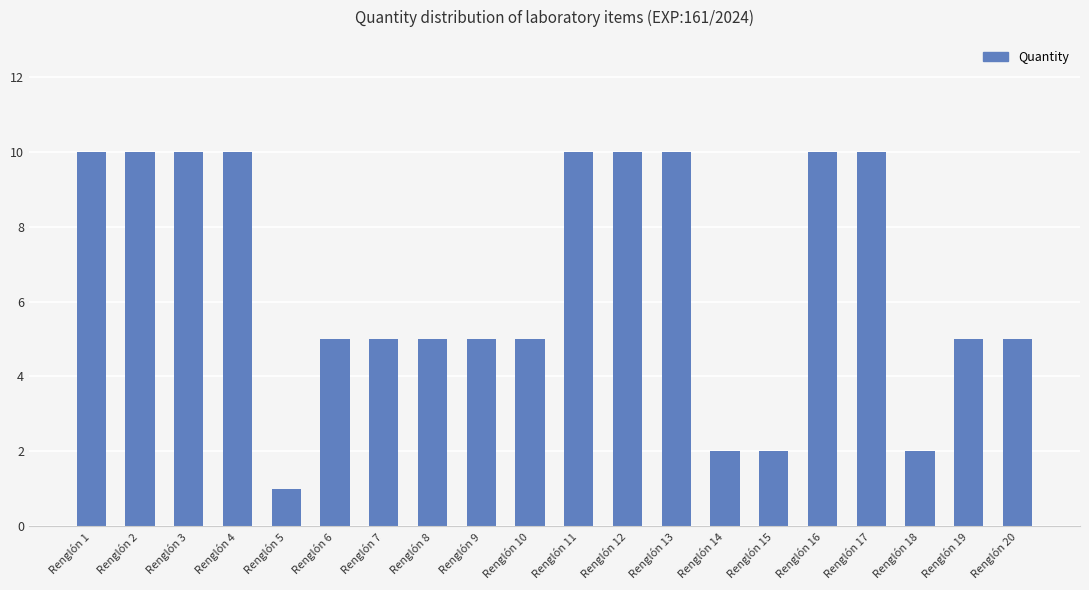

The chart shows a value of 5 at Renglón 8. True or false?

True